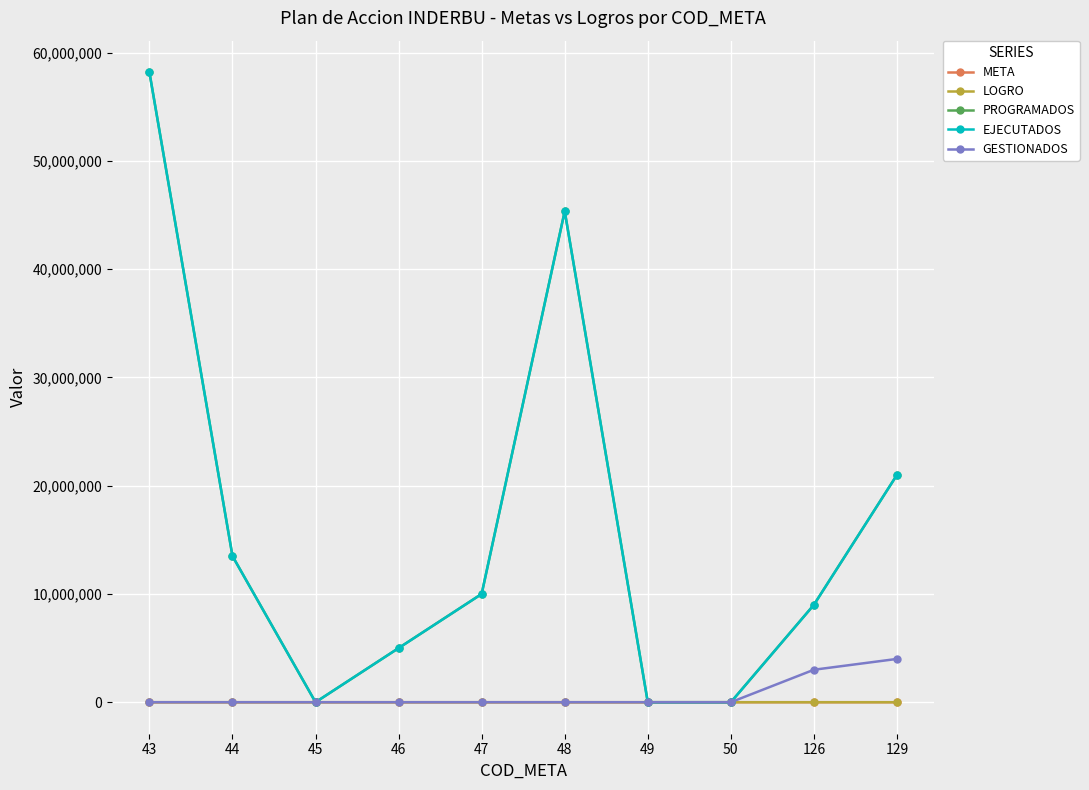

Does the chart display data point markers on the line(s)?

Yes